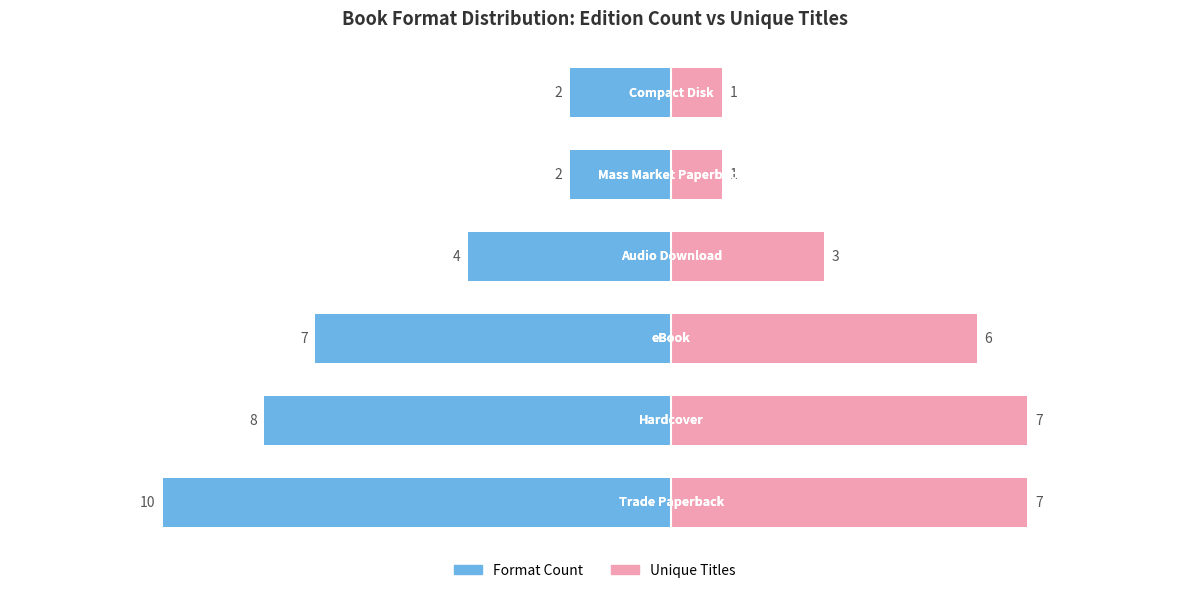

Which series changed the most between 2 and 3?

Format Count